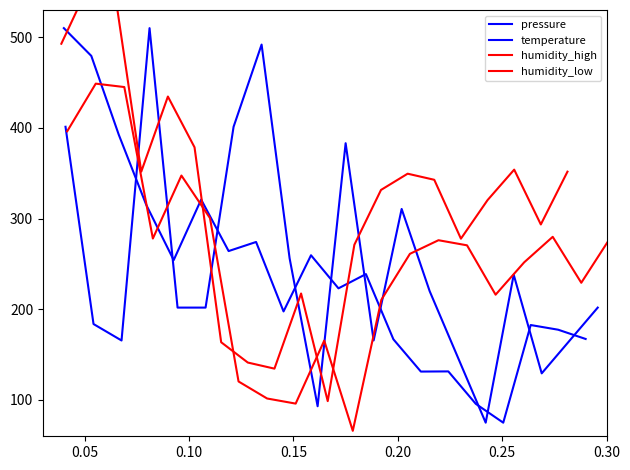

At 0.15, list the series in order from largest to smallest.

temperature, humidity_high, pressure, humidity_low